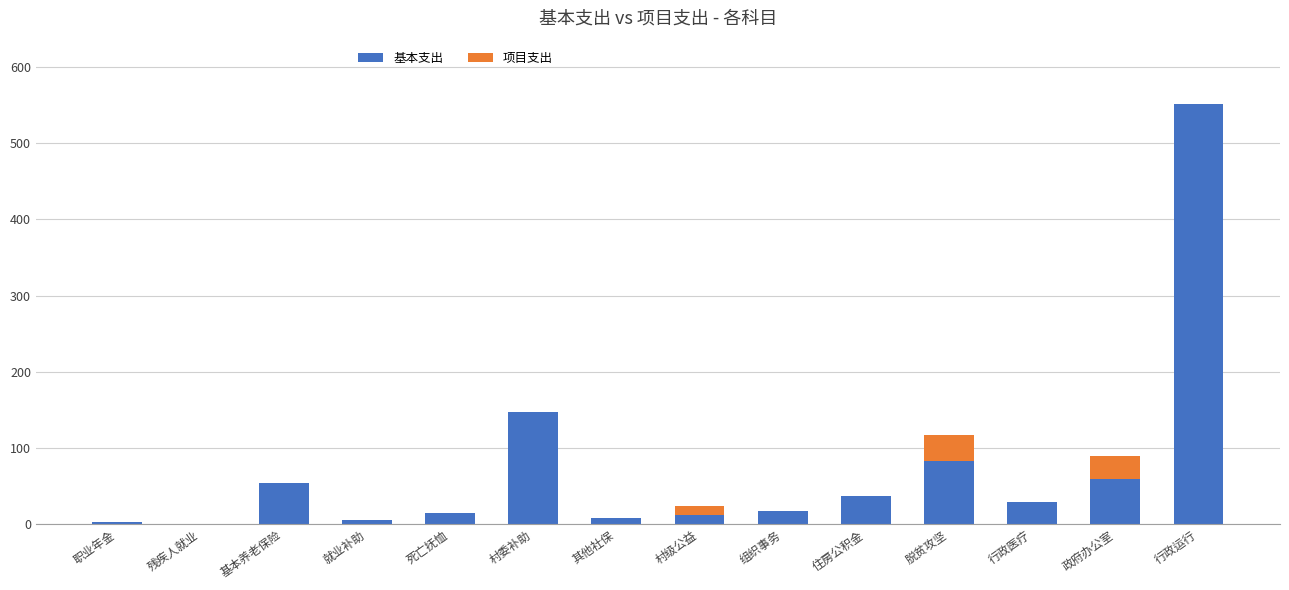

What is the total value across all series at 行政医疗?

29.5